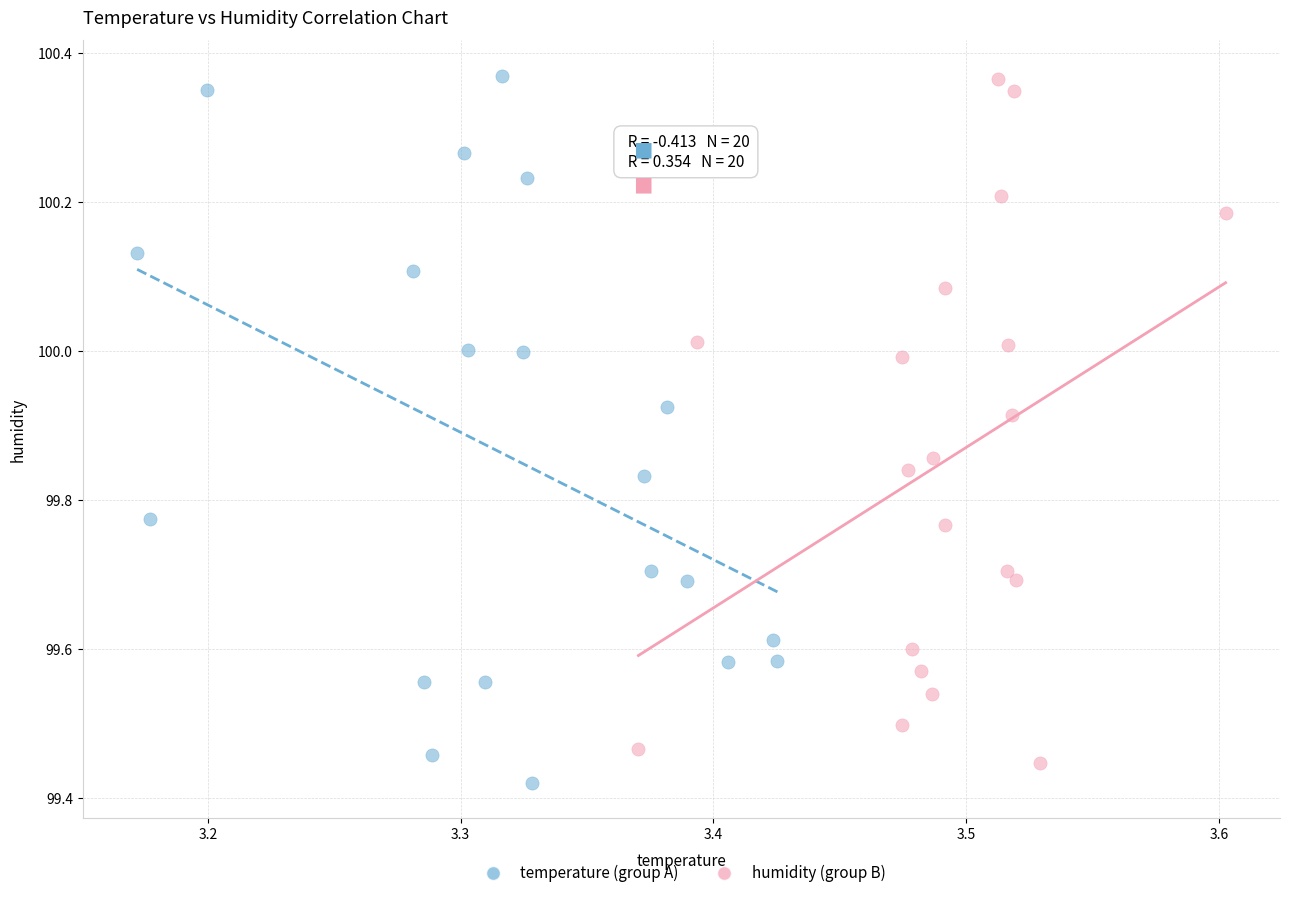

What are all the series names shown in the legend?

temperature (group A), humidity (group B)